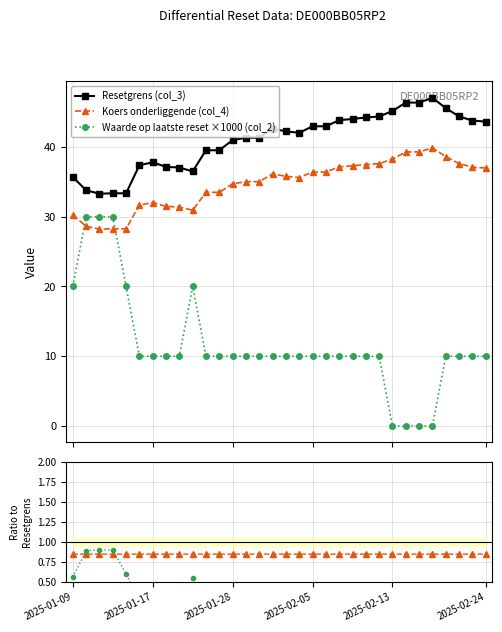

True or false: Waarde op laatste reset ×1000 (col_2) and Resetgrens (col_3) intersect in this chart.

False